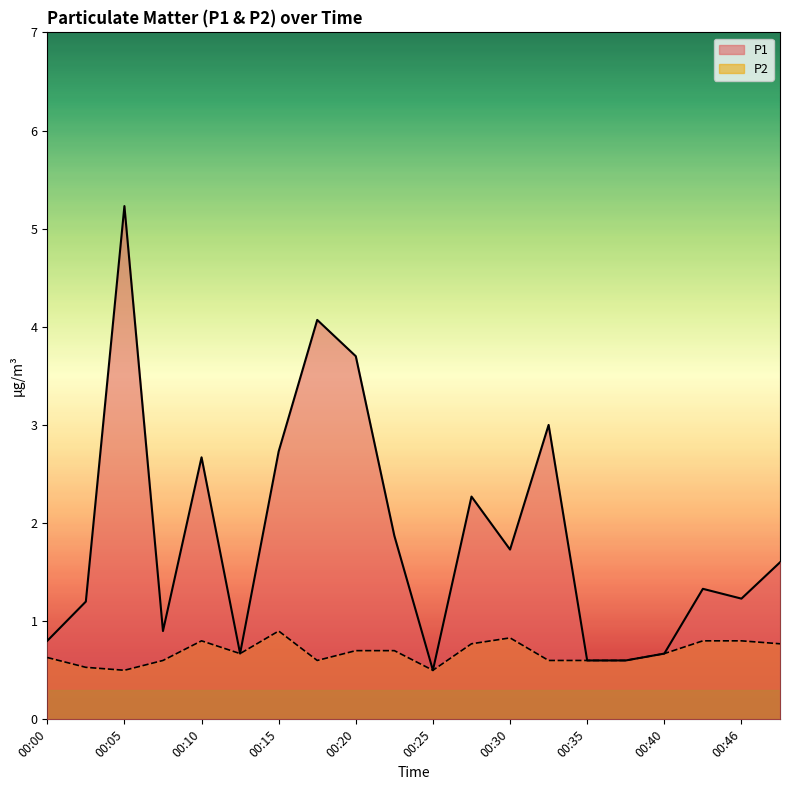

True or false: P1 and P2 intersect in this chart.

False